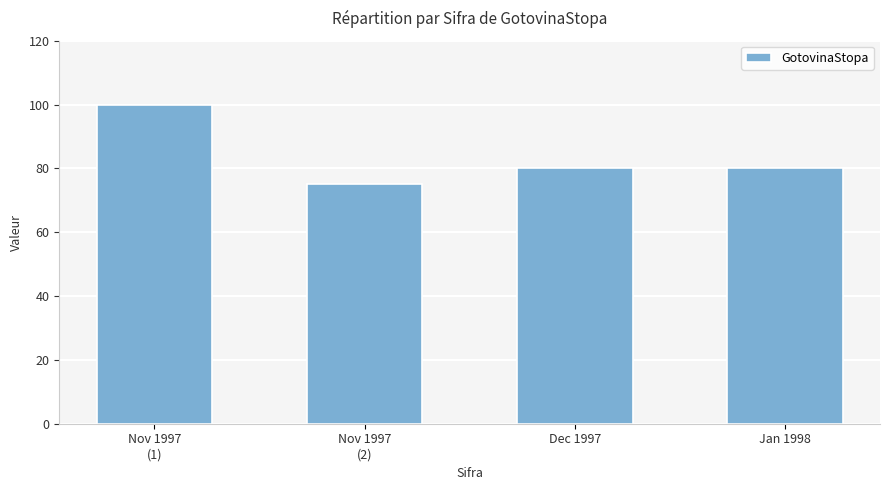

Count the number of data series in this chart.

1